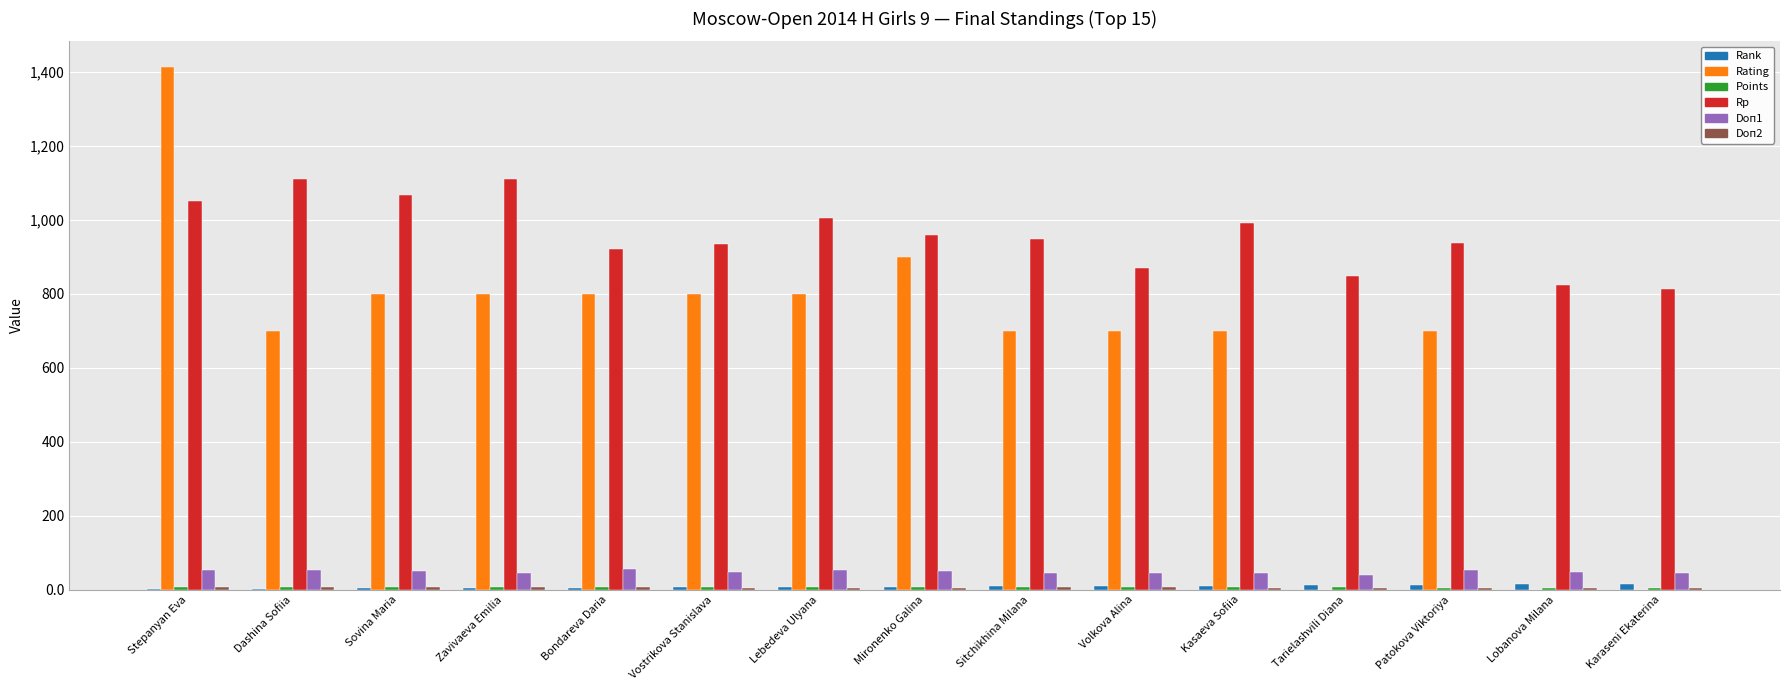

Is it true that Rating equals 700.0 at Dashina Sofiia?

True